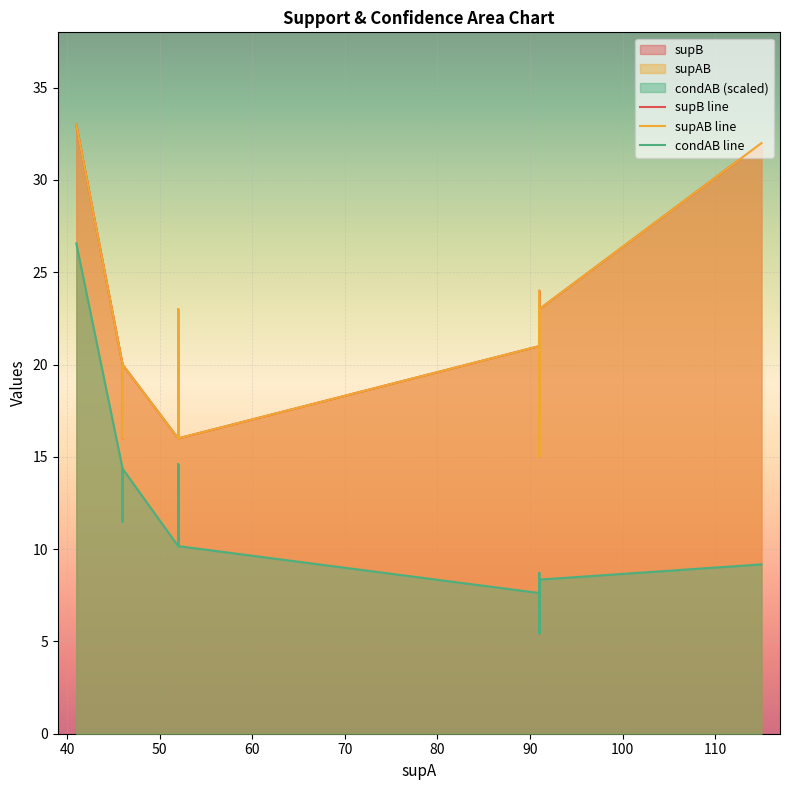

True or false: supAB line and condAB line intersect in this chart.

False